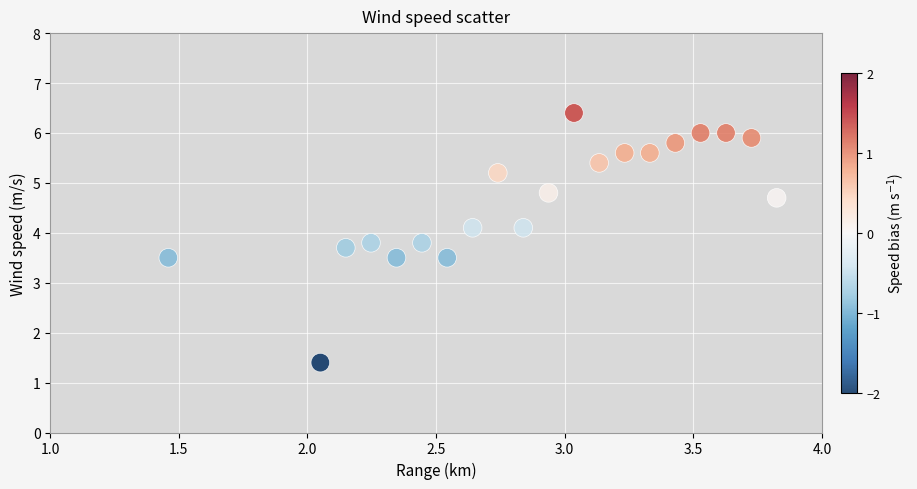

What is the range of X values (max minus min)?

2.4